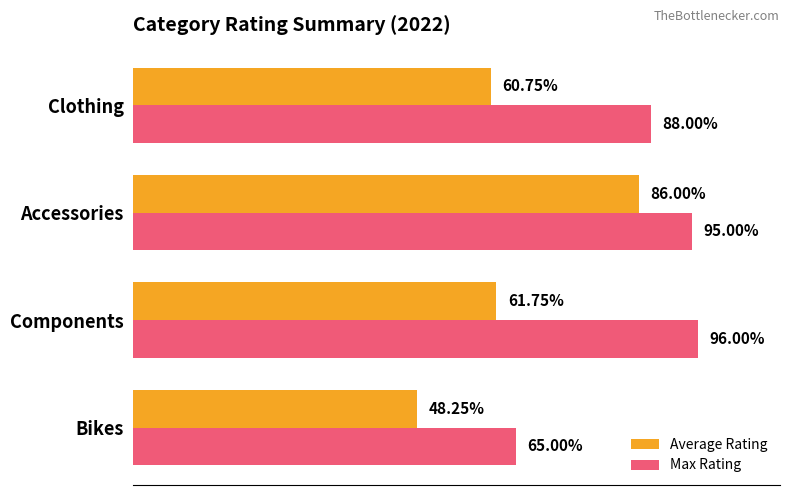

What are all the series names shown in the legend?

Average Rating, Max Rating